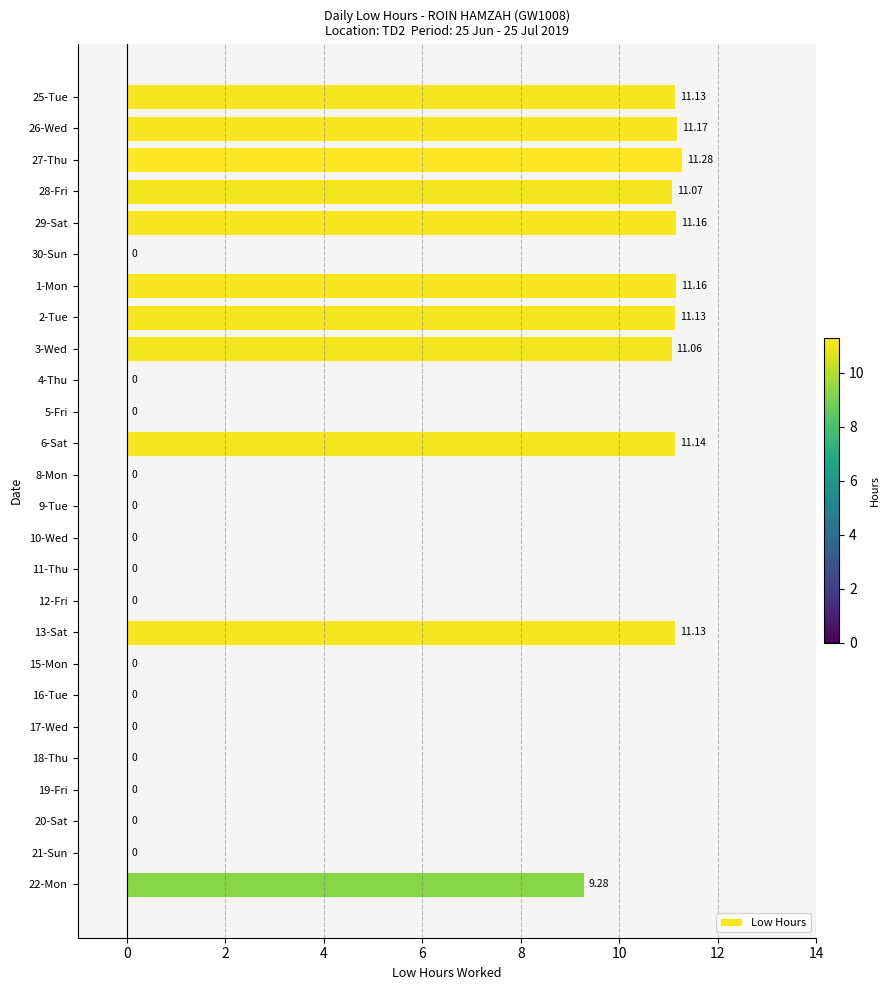

Which has a higher value, 28-Fri or 20-Sat?

28-Fri